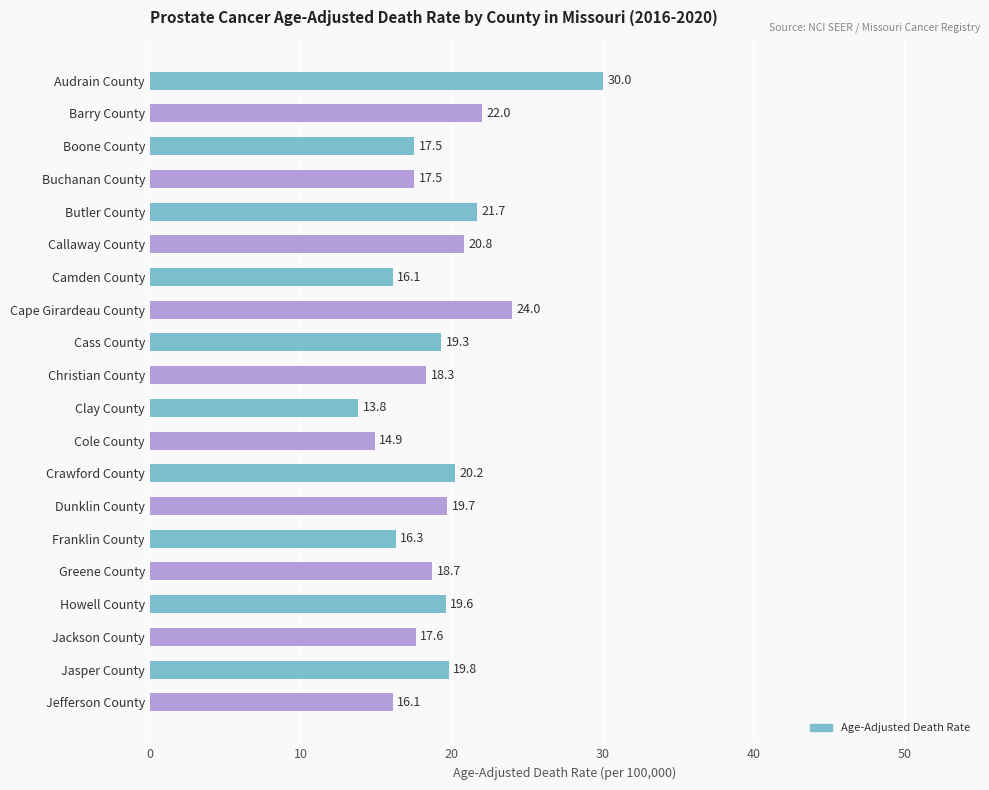

What is the label of the 16th bar from the bottom?

Butler County